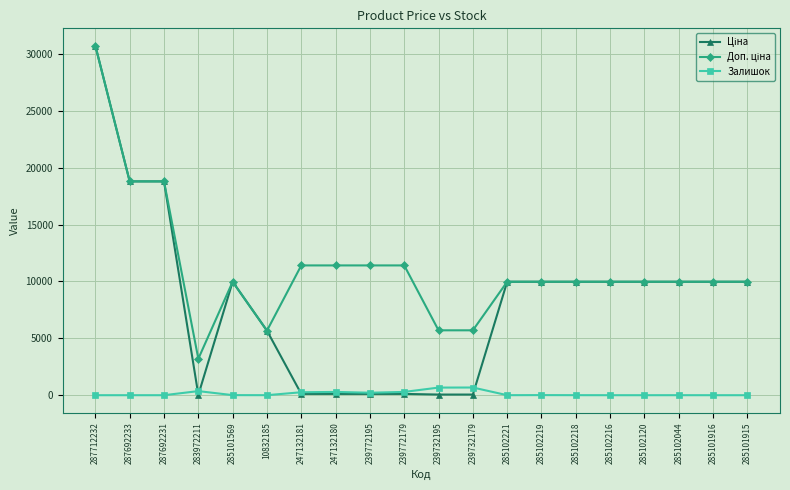

Where does the Залишок series first go above 3?

283972211